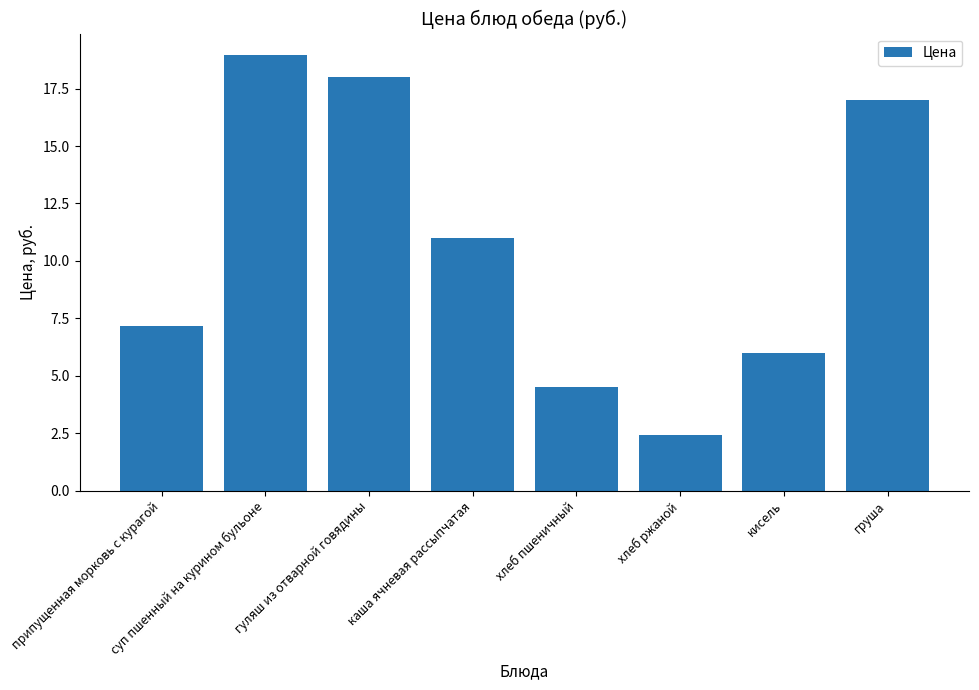

Rank the categories by value from highest to lowest.

суп пшенный на курином бульоне, гуляш из отварной говядины, груша, каша ячневая рассыпчатая, припущенная морковь с курагой, кисель, хлеб пшеничный, хлеб ржаной